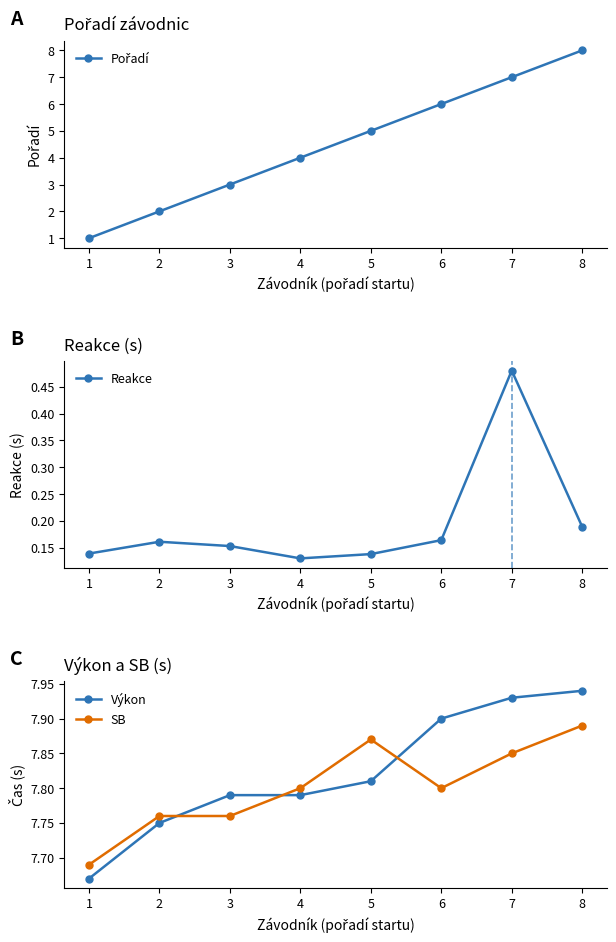

Which category has the lowest value in the Reakce series?

4